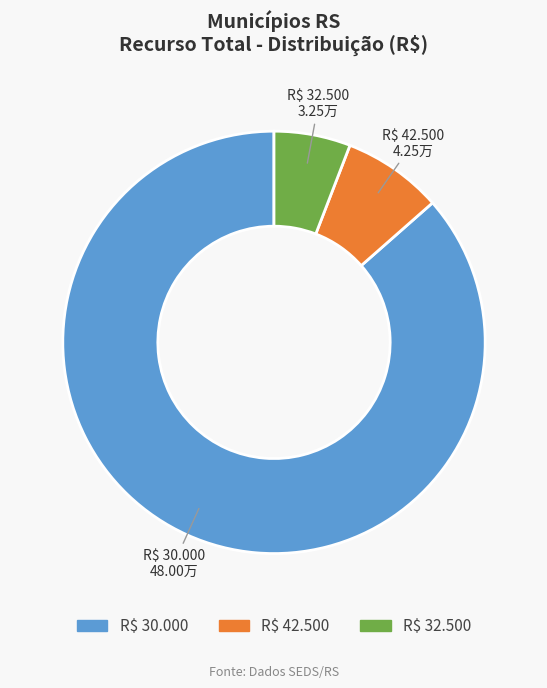

Which category has the smallest portion of the pie?

R$ 32.500